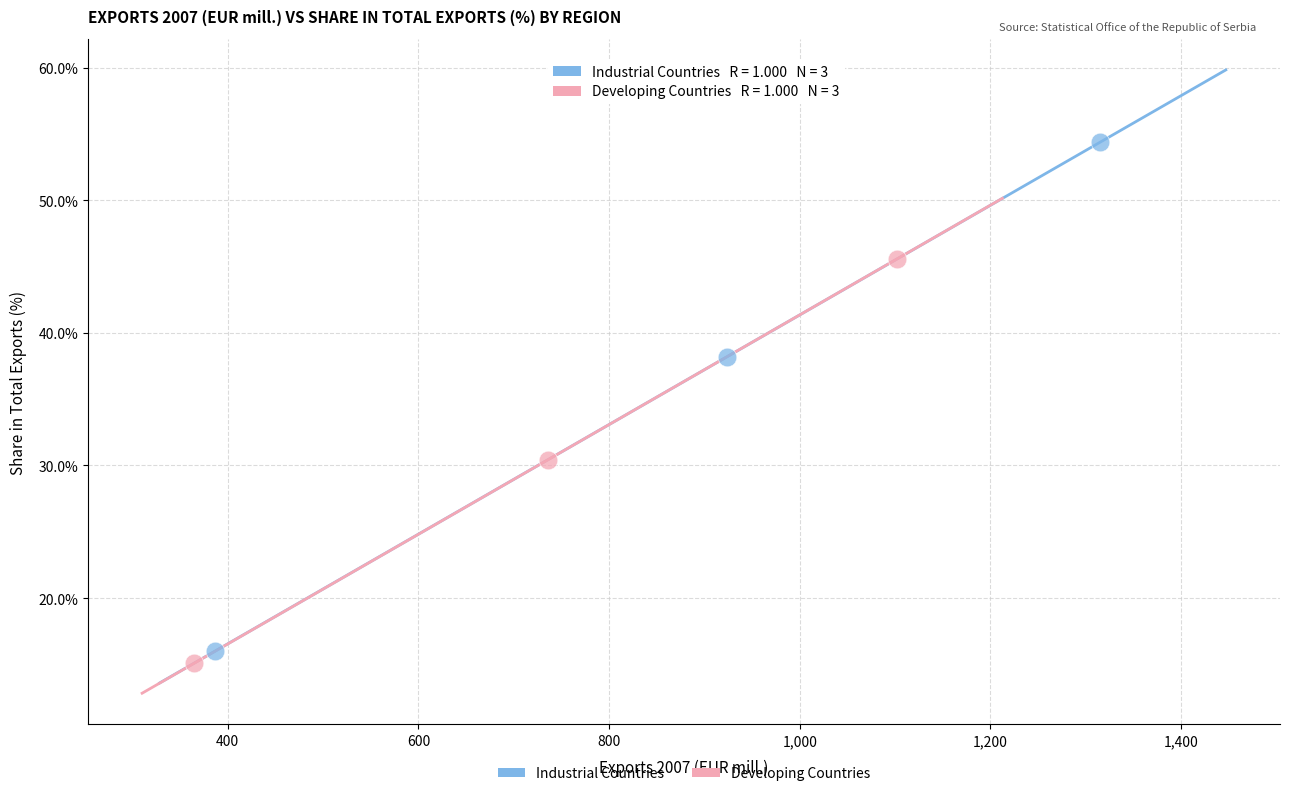

Which series has the widest spread of Y values?

Industrial Countries